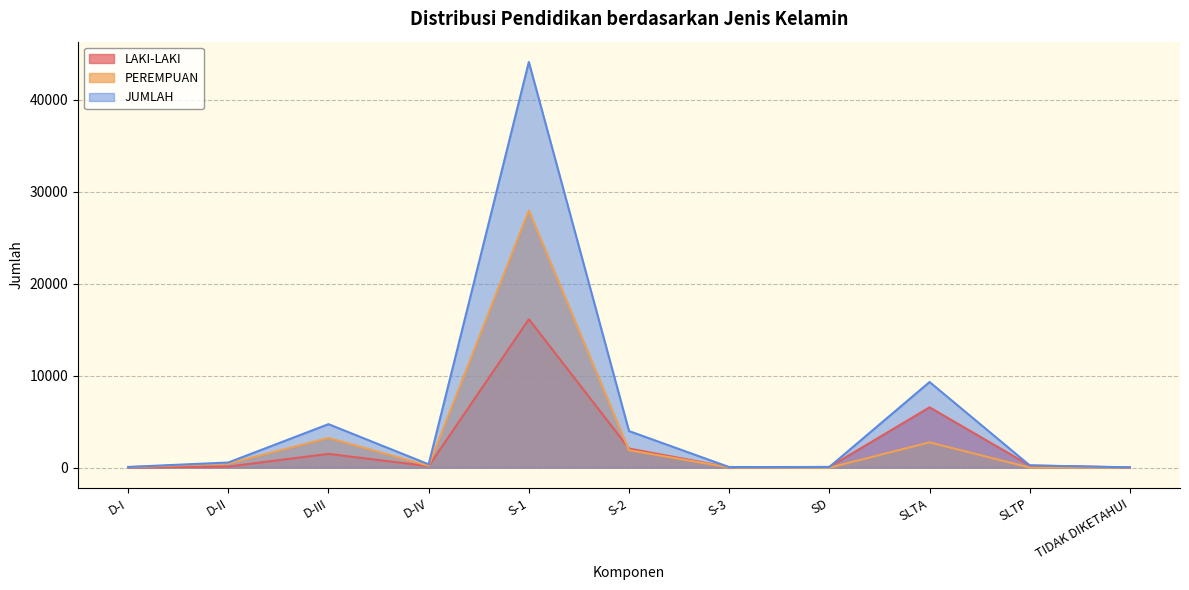

Reading right to left, transcribe all the data shown in this chart.

LAKI-LAKI: TIDAK DIKETAHUI=21	SLTP=235	SLTA=6559	SD=77	S-3=38	S-2=2082	S-1=16135	D-IV=161	D-III=1499	D-II=121	D-I=22
PEREMPUAN: TIDAK DIKETAHUI=17	SLTP=15	SLTA=2750	SD=2	S-3=27	S-2=1897	S-1=27952	D-IV=206	D-III=3230	D-II=442	D-I=57
JUMLAH: TIDAK DIKETAHUI=38	SLTP=250	SLTA=9309	SD=79	S-3=65	S-2=3979	S-1=44087	D-IV=367	D-III=4729	D-II=563	D-I=79